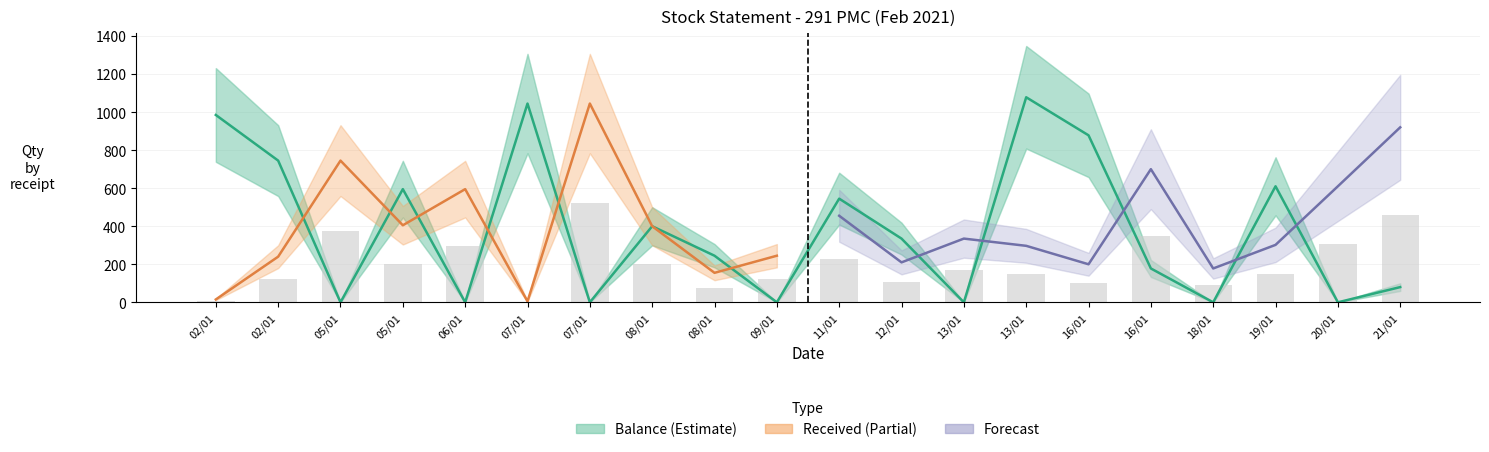

What is the minimum value for received_qty?

2.5